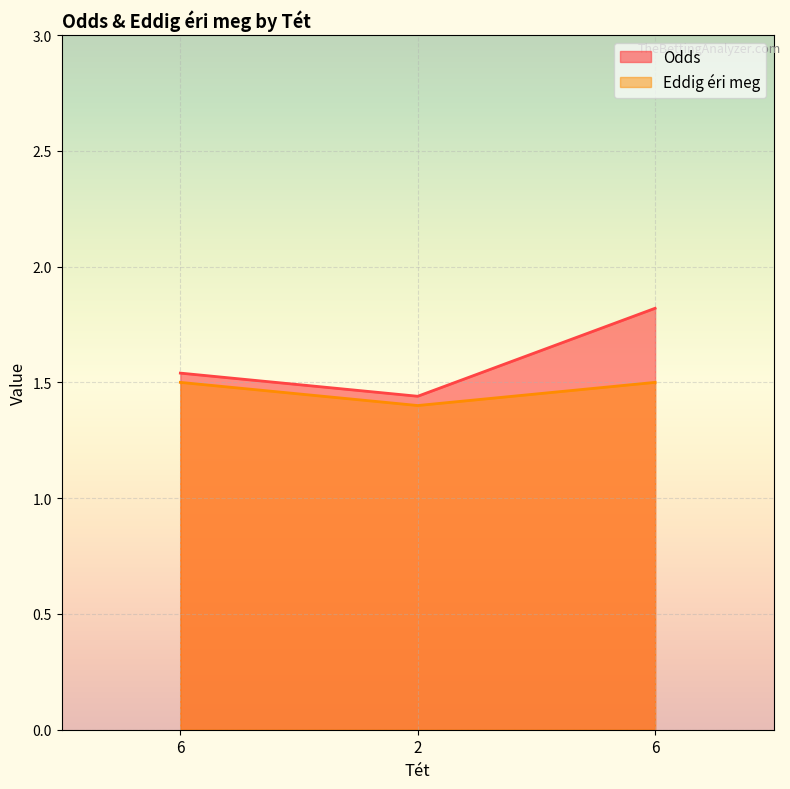

At how many categories does at least one series exceed 1?

3